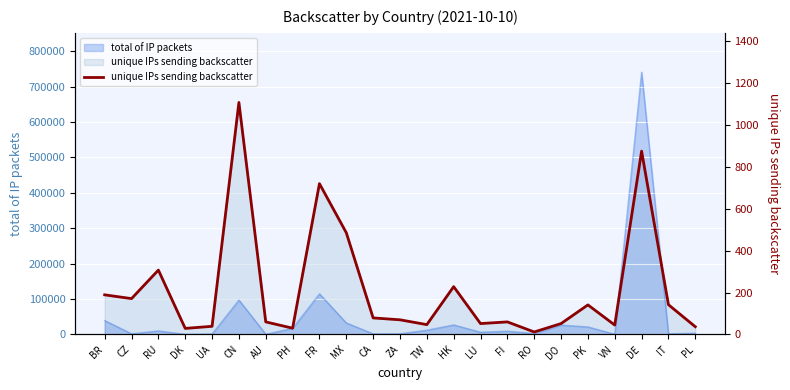

Reading left to right, transcribe all the data shown in this chart.

189	171	307	29	39	1106	60	30	719	485	79	70	47	228	52	60	12	52	141	45	874	142	37